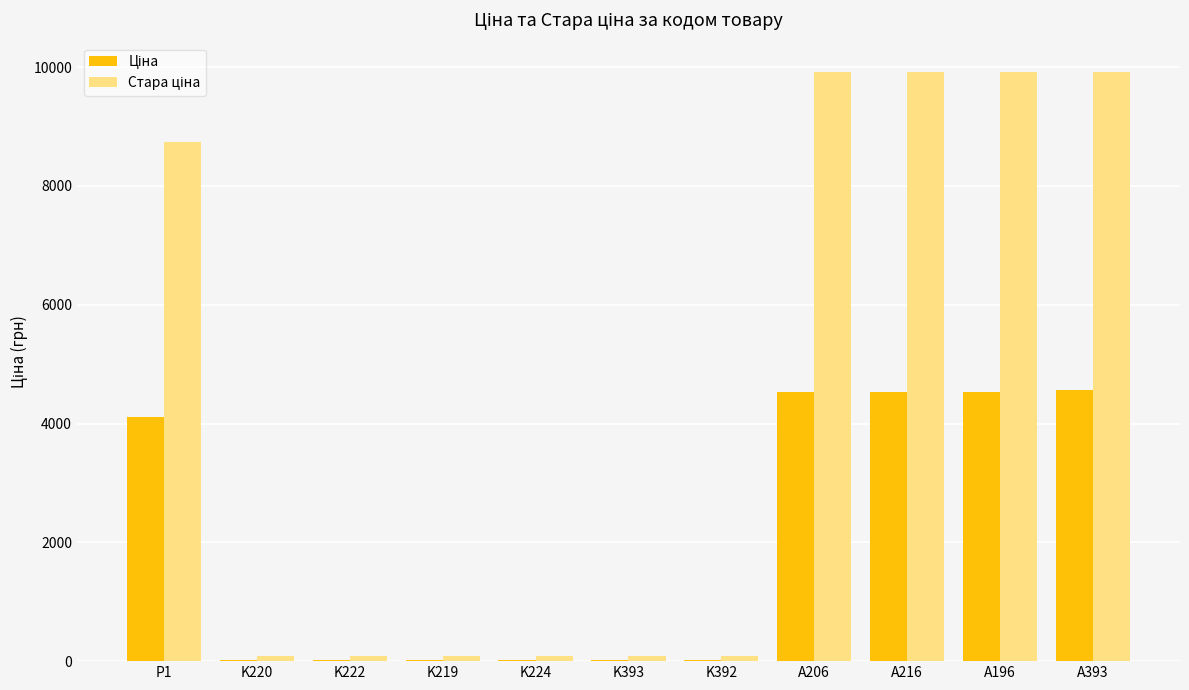

At which category does the chart reach its minimum across all series?

K220